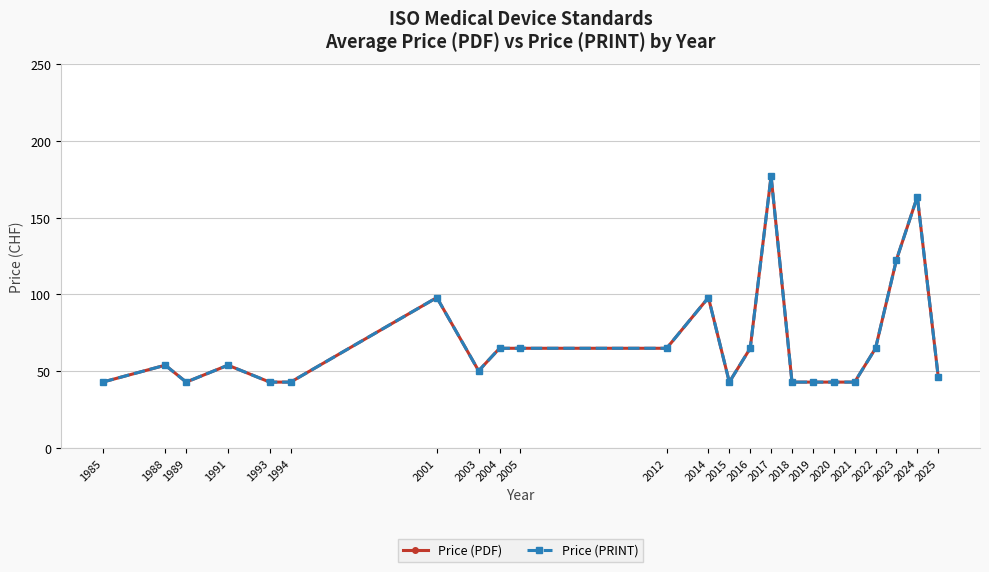

What is the sum of all Price (PRINT) values?

1576.1